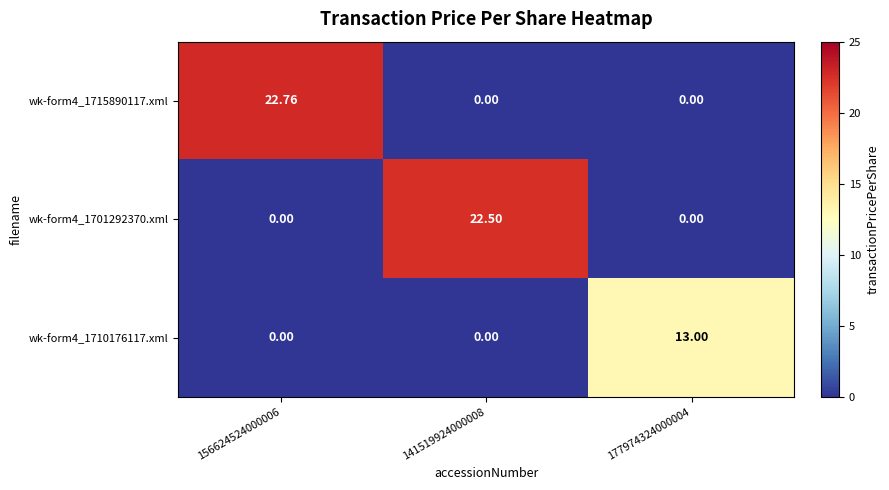

Is the value of wk-form4_1715890117.xml at 177974324000004 greater than the value of wk-form4_1710176117.xml at 177974324000004?

No